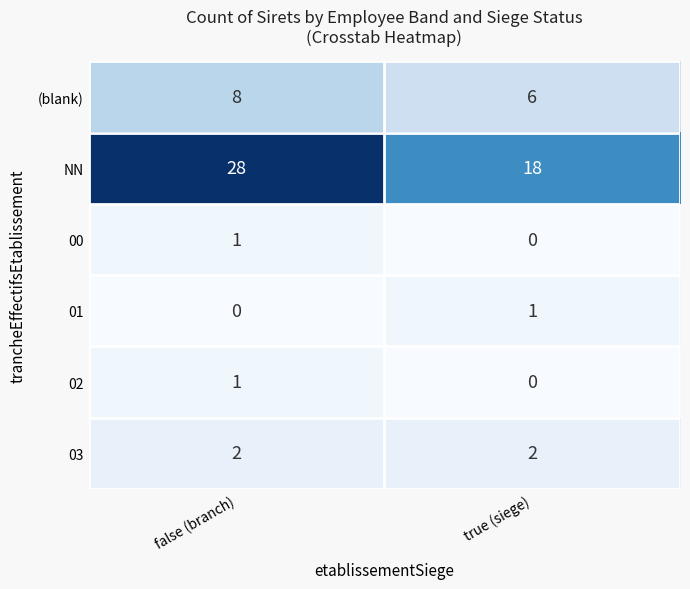

Is it true that 02 equals 1 at true (siege)?

False